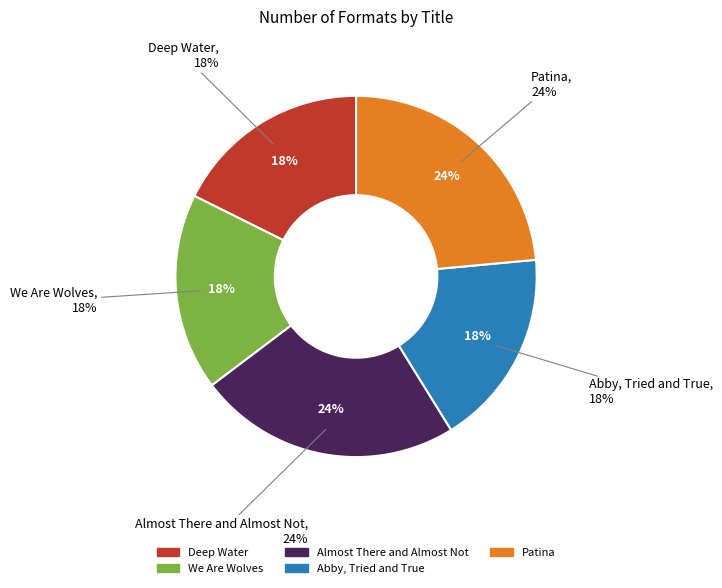

Is there a majority slice in this chart?

No